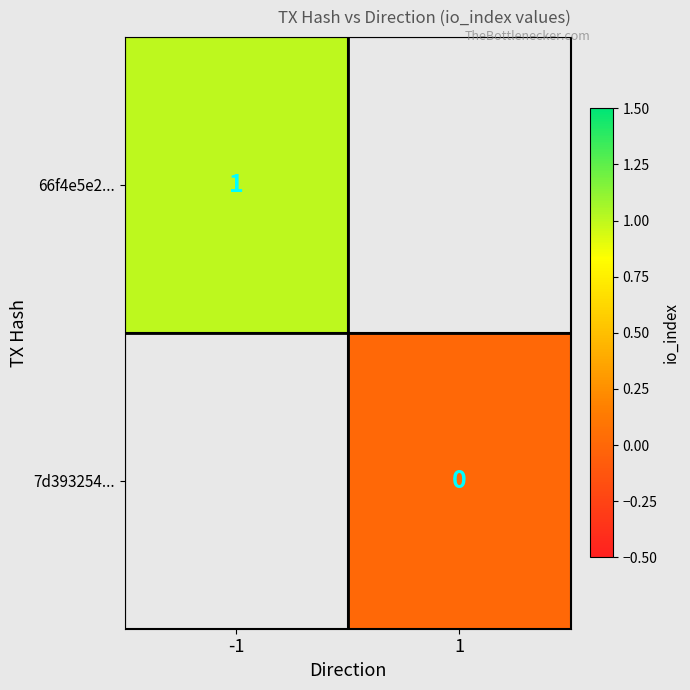

Which has a higher value, 1 or -1?

-1